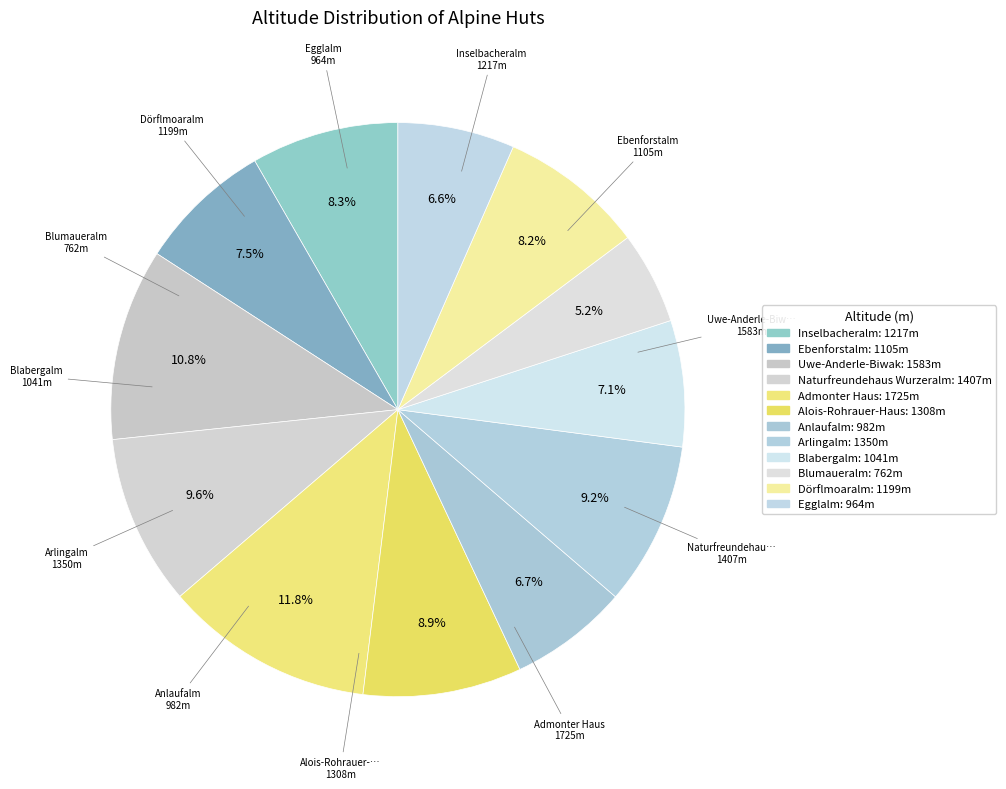

What is the change in value from Alois-Rohrauer-Haus to Anlaufalm?

-326